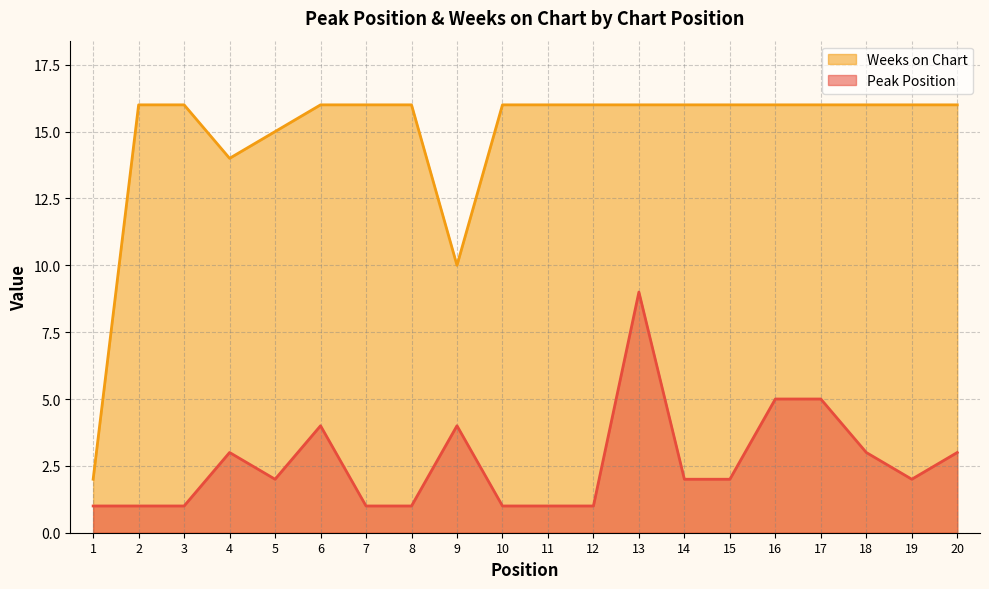

True or false: Peak Position has more than 0 points higher than both neighbors.

True